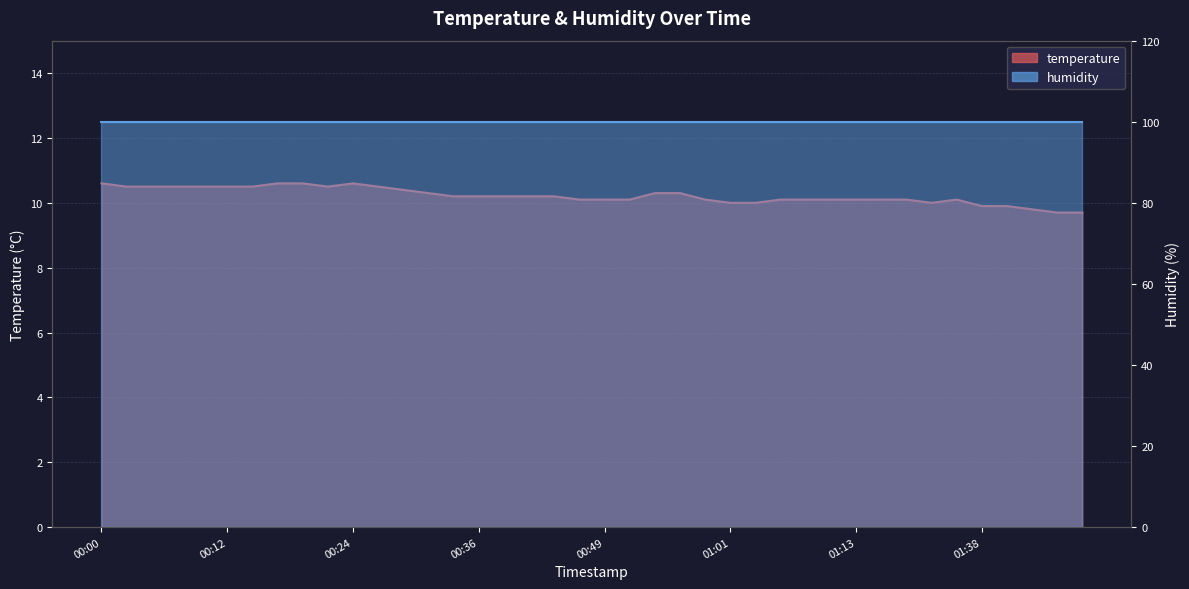

What is the maximum value shown in the chart?

10.6